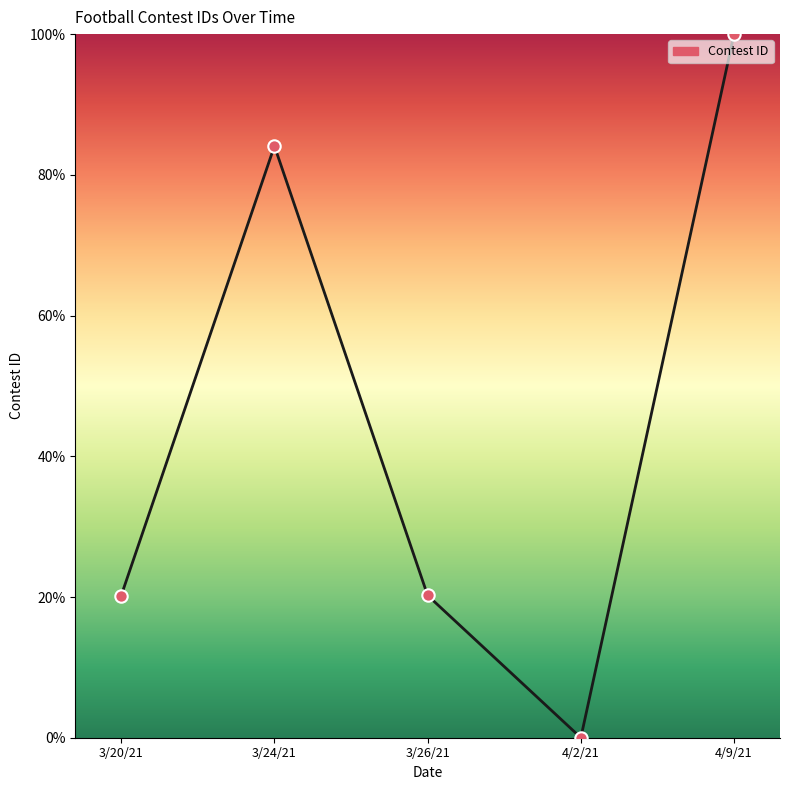

Which has a higher value, 3/26/21 or 3/24/21?

3/24/21